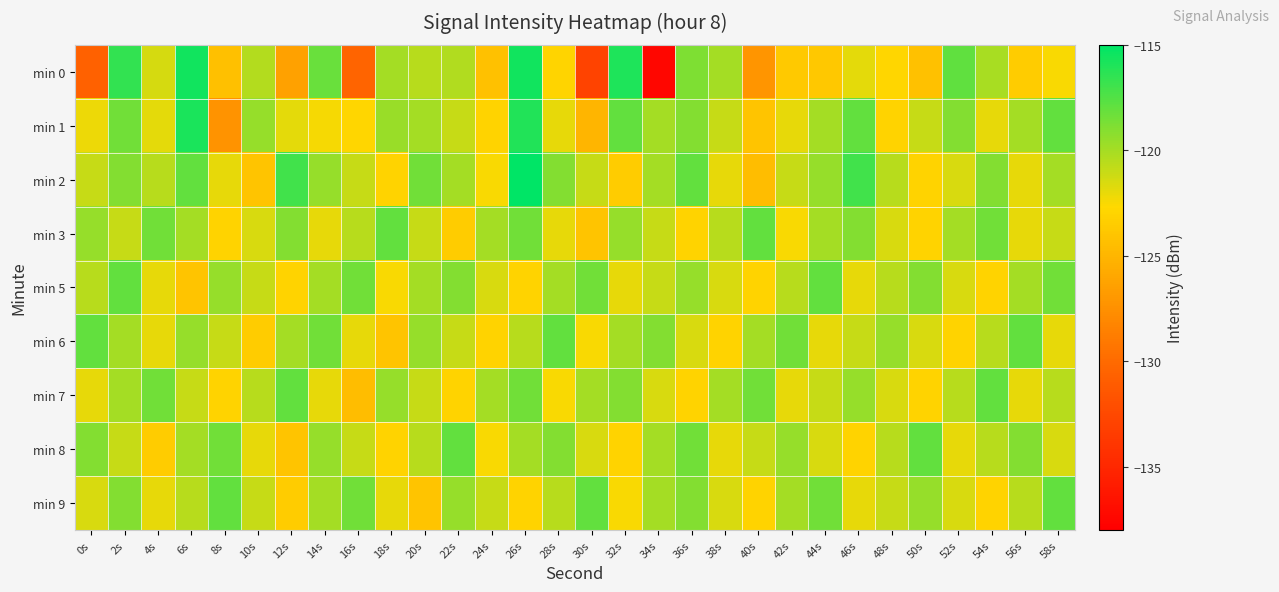

List the series in order of their peak value, lowest first.

min 3, min 5, min 6, min 7, min 8, min 9, min 1, min 0, min 2